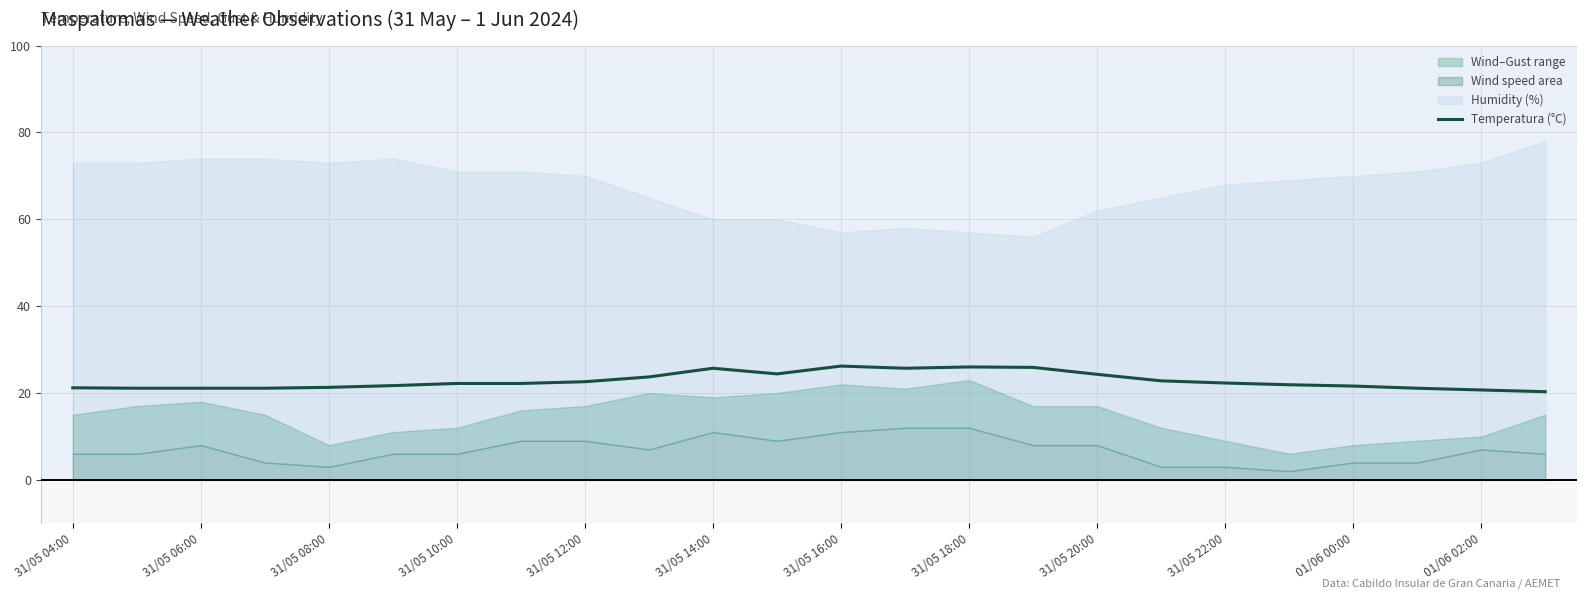

What is the highest value of the Temperatura (°C) series?

26.2